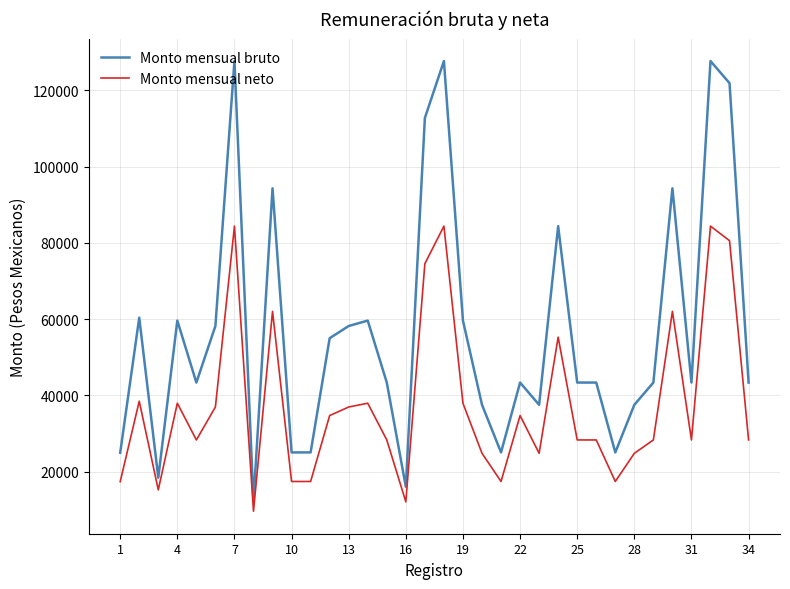

Which series has the largest total across all categories?

Monto mensual bruto